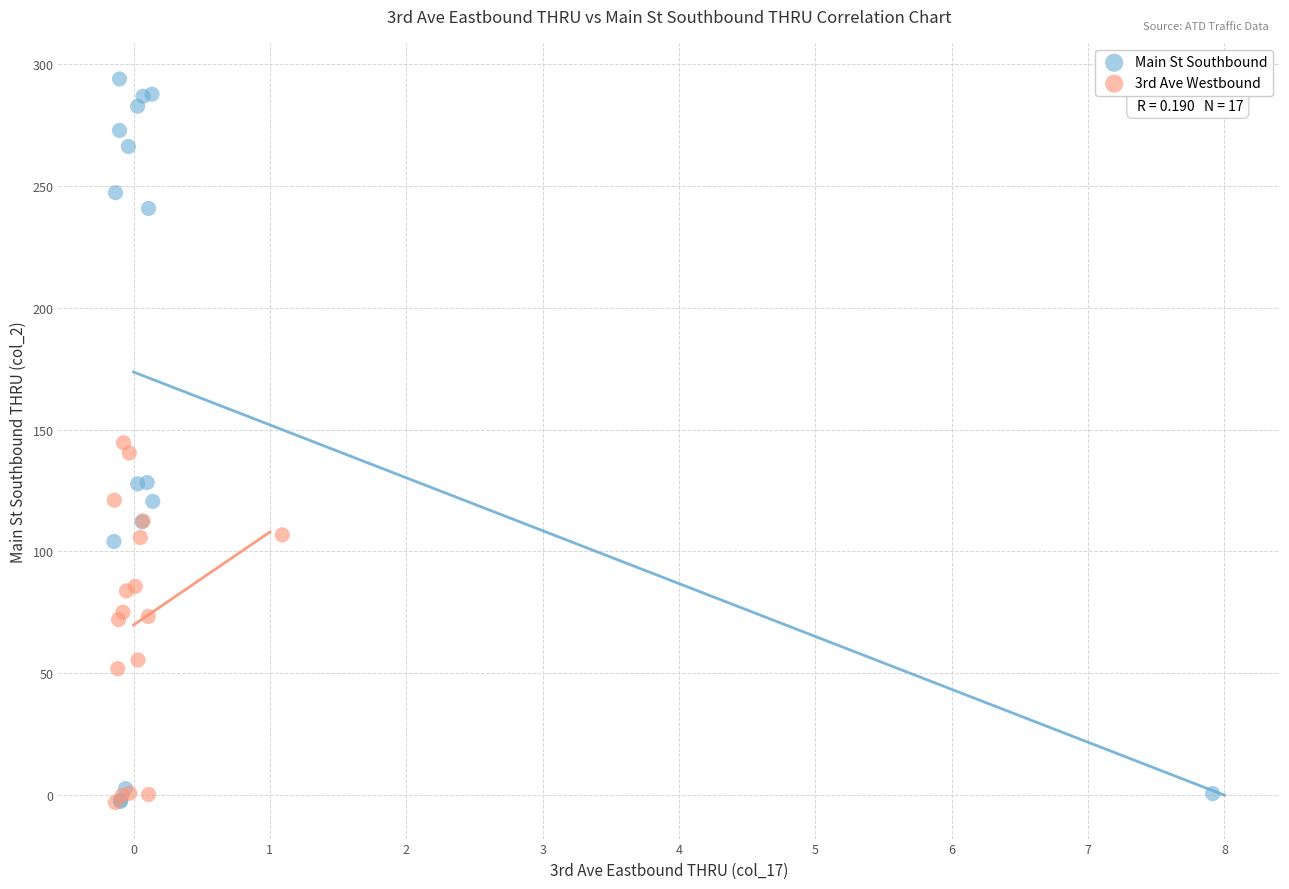

Which series has the largest Y range (max minus min)?

Main St Southbound